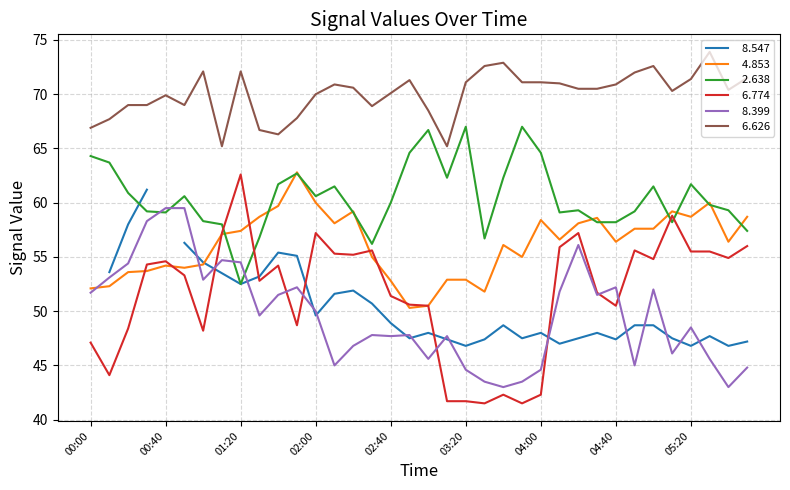

Is it true that   8.399 equals 79.1 at 02:20?

False